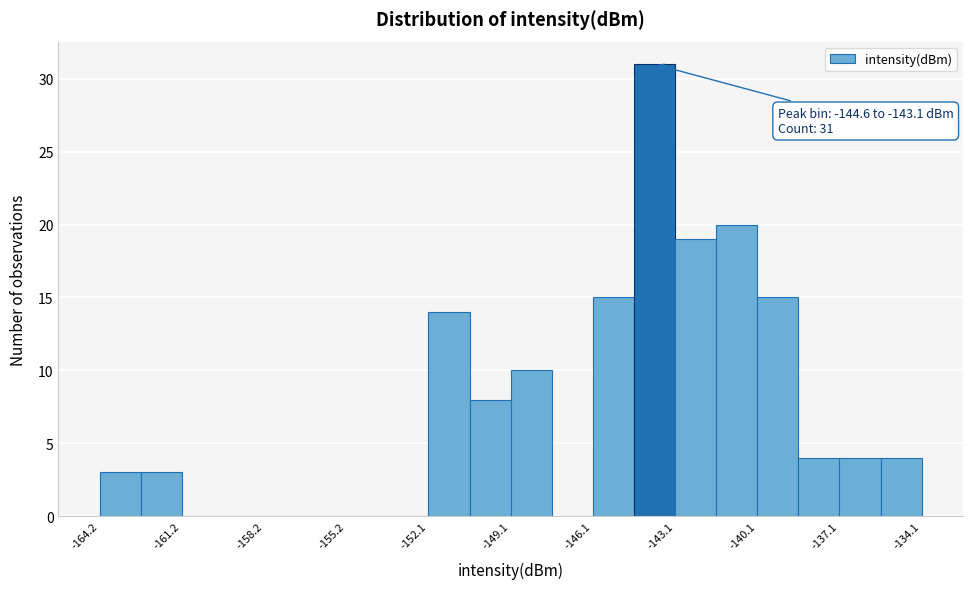

Around what value on the x-axis is the tallest bar? Give the approximate position of its centre, as read against the axis.

-144.0